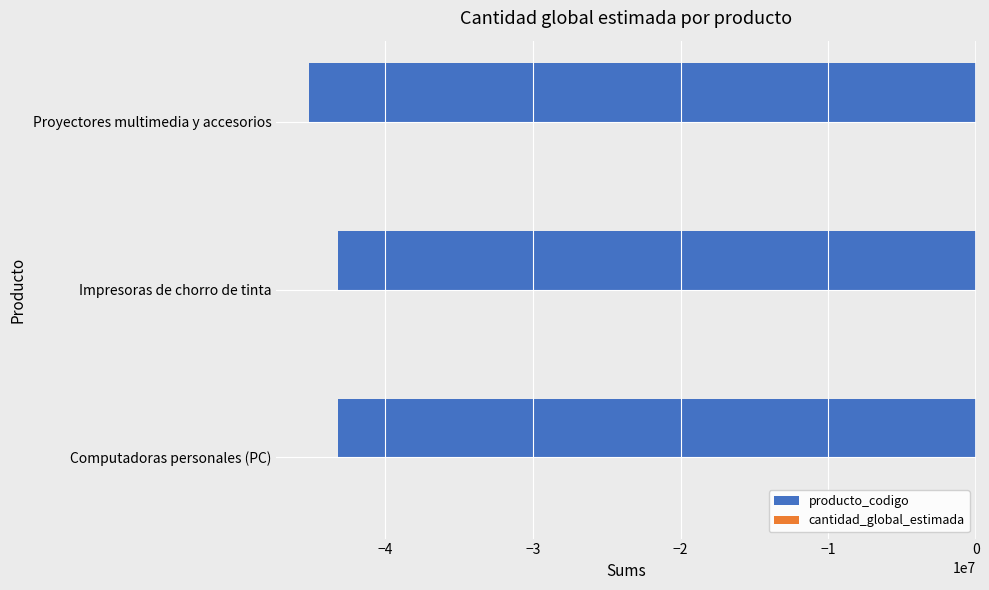

The value of producto_codigo at Computadoras personales (PC) is -69869291. True or false?

False